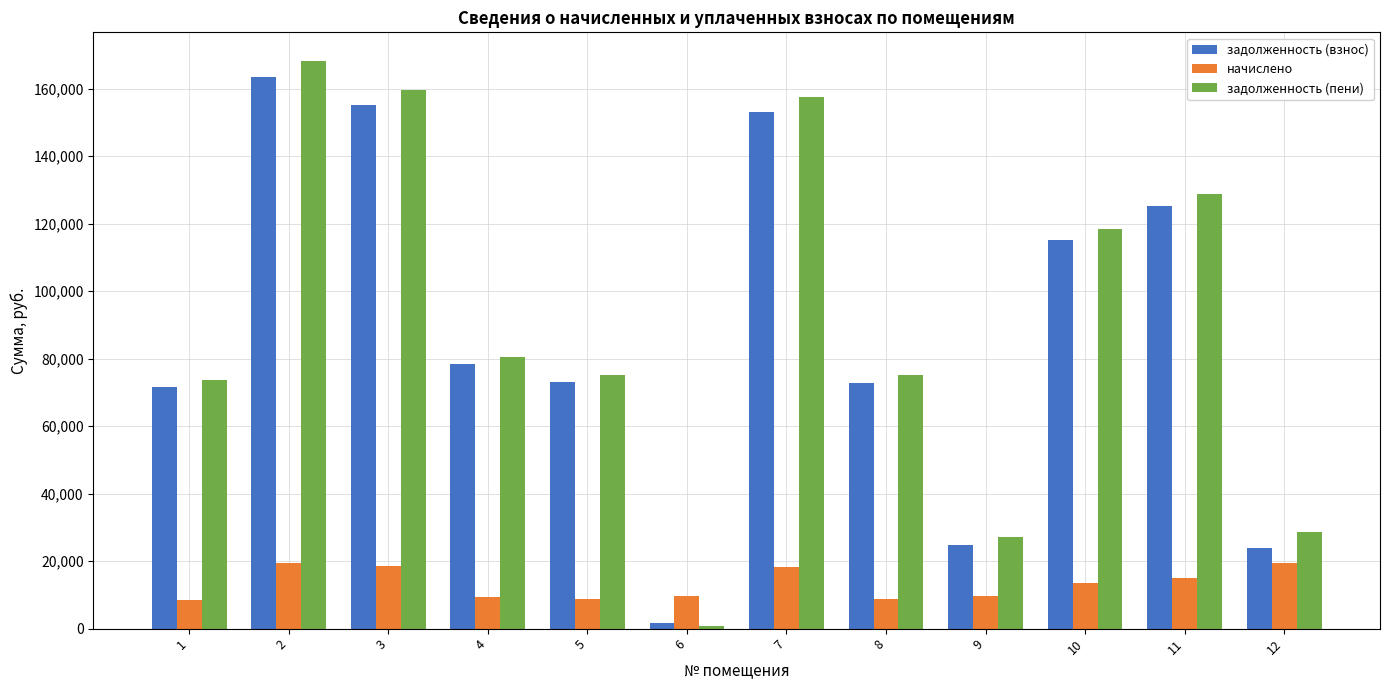

At how many categories does at least one series exceed 39224?

9